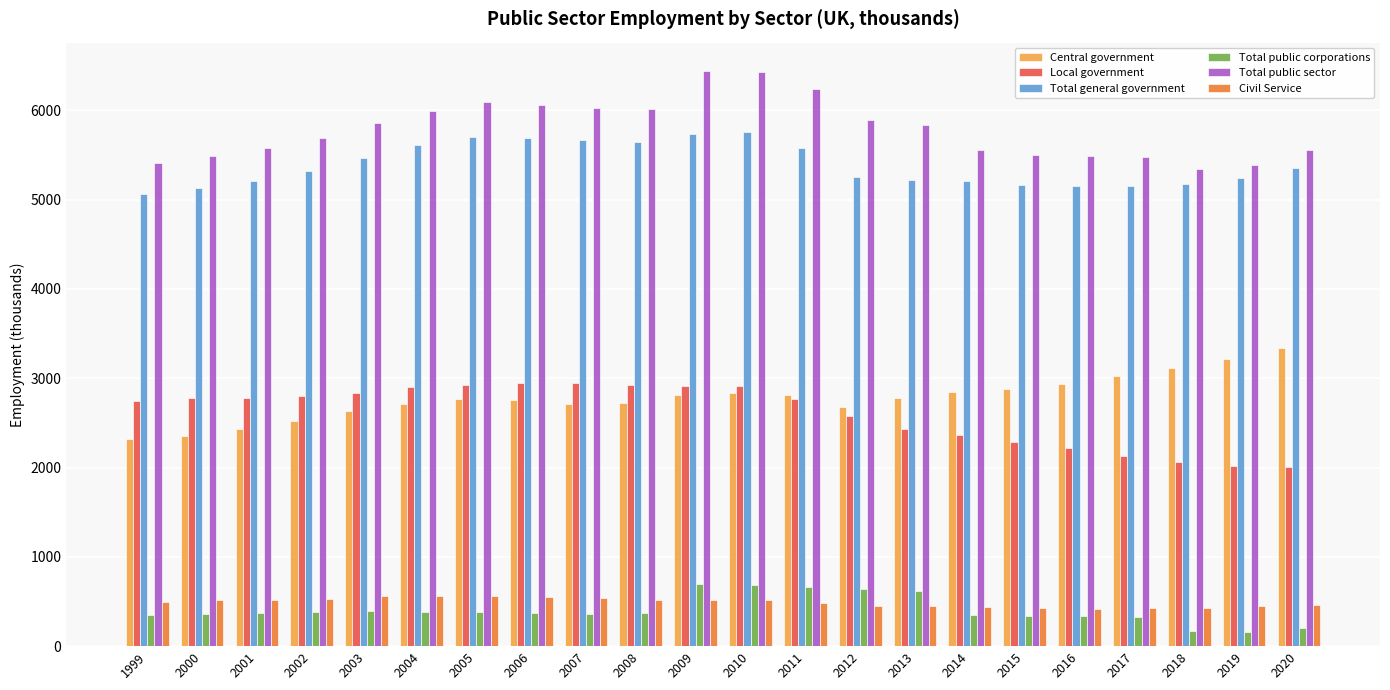

What is the average value of the Total public corporations series?

404